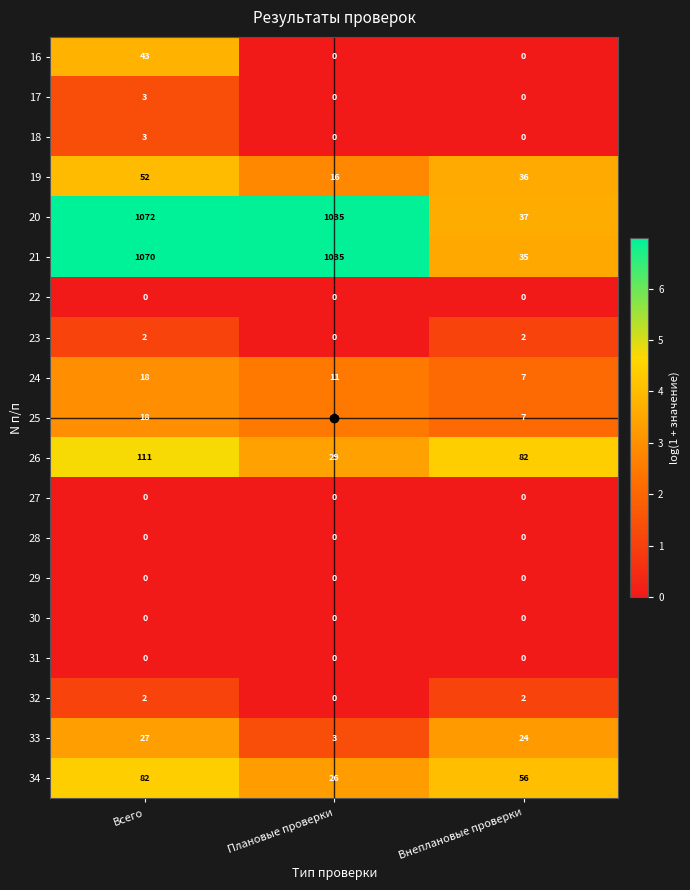

Which series has the largest total across all categories?

20